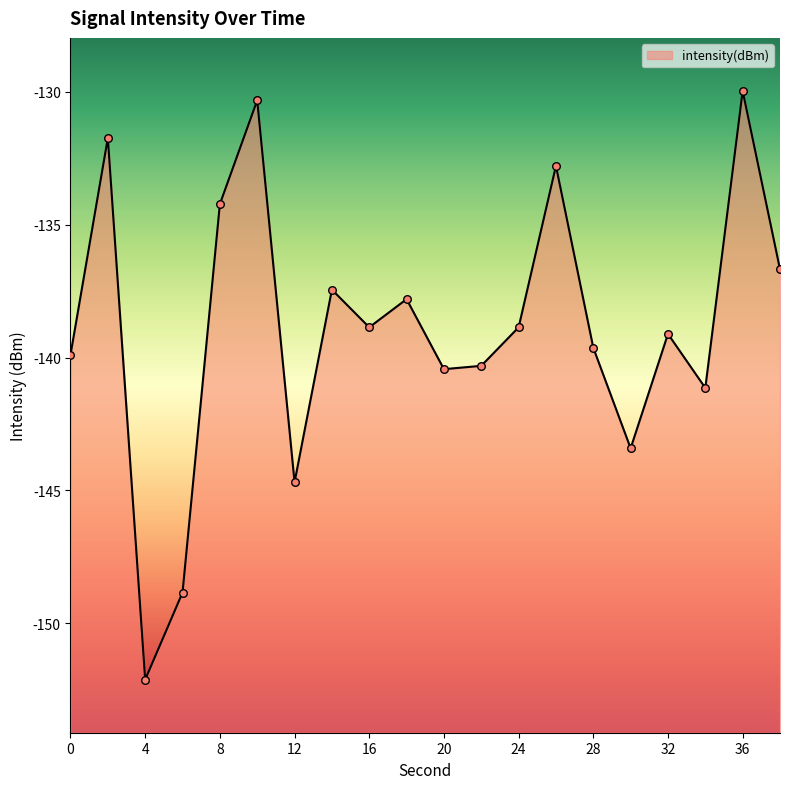

What is the change in value from 14 to 24?

-1.4